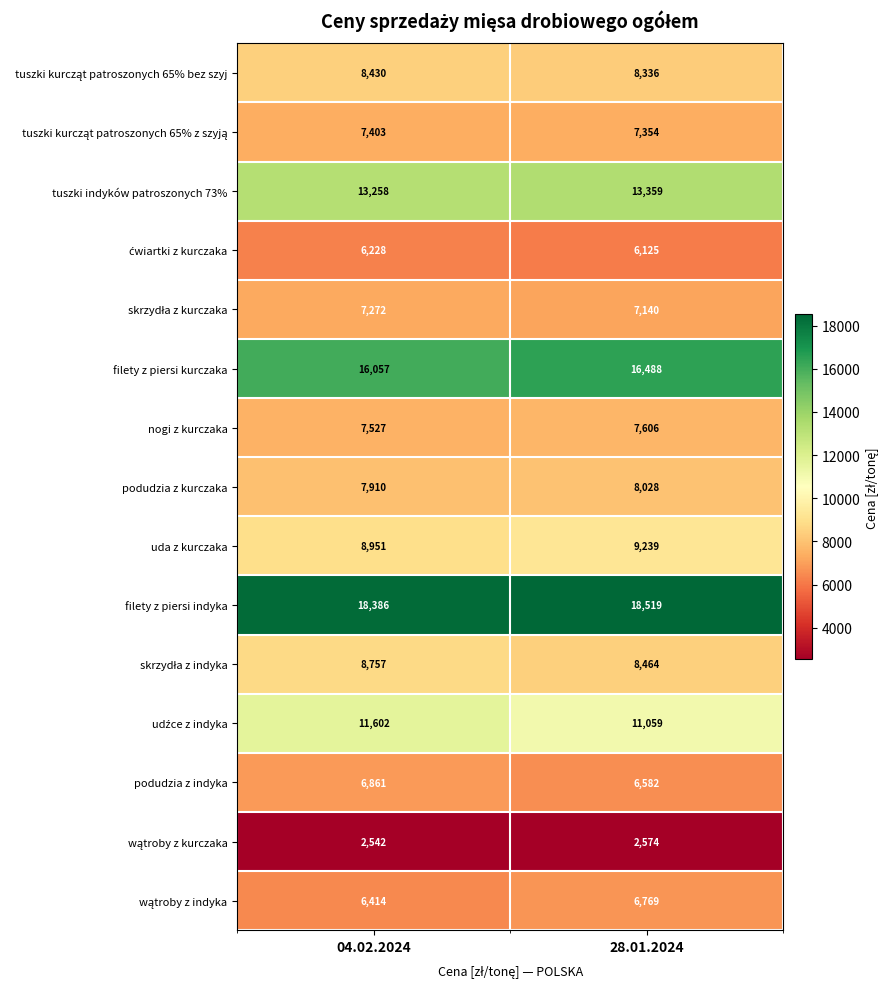

Rank the categories by nogi z kurczaka value from highest to lowest.

28.01.2024, 04.02.2024